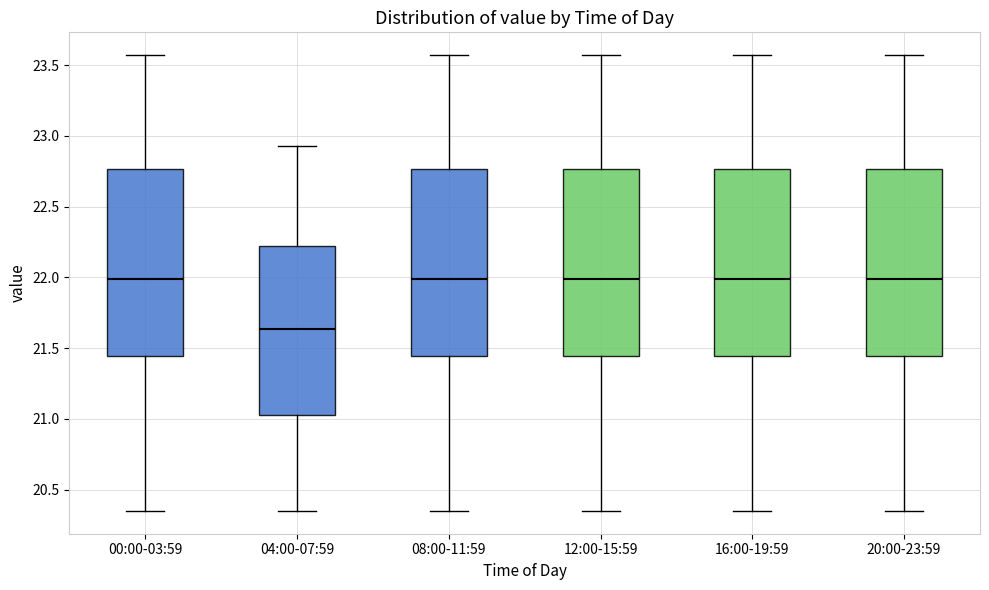

Reading left to right, read every box against the y-axis: the position of its median line, the range the box covers, and the ends of its whiskers. The values are not printed on the chart, so give them approximately, as read against the axis.

00:00-03:59: median 22.00, box 21.45 to 22.75, whiskers 20.35 to 23.55
04:00-07:59: median 21.65, box 21.05 to 22.20, whiskers 20.35 to 22.95
08:00-11:59: median 22.00, box 21.45 to 22.75, whiskers 20.35 to 23.55
12:00-15:59: median 22.00, box 21.45 to 22.75, whiskers 20.35 to 23.55
16:00-19:59: median 22.00, box 21.45 to 22.75, whiskers 20.35 to 23.55
20:00-23:59: median 22.00, box 21.45 to 22.75, whiskers 20.35 to 23.55